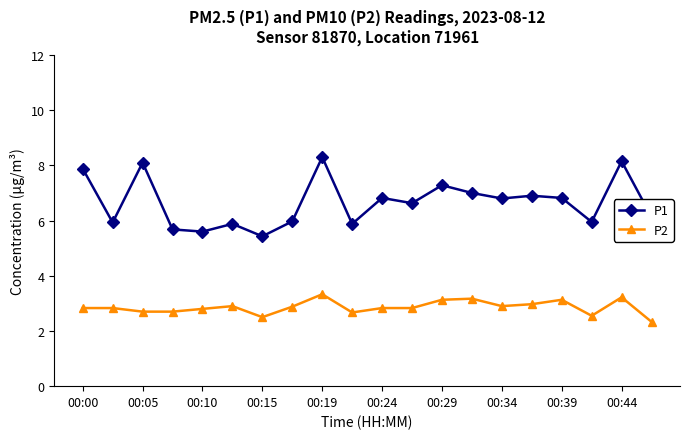

What is the smallest value displayed?

2.3